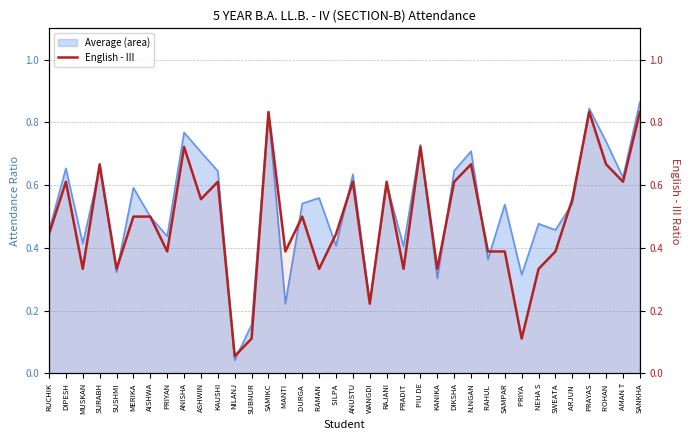

What is the value of the 32nd point from the left?

0.6